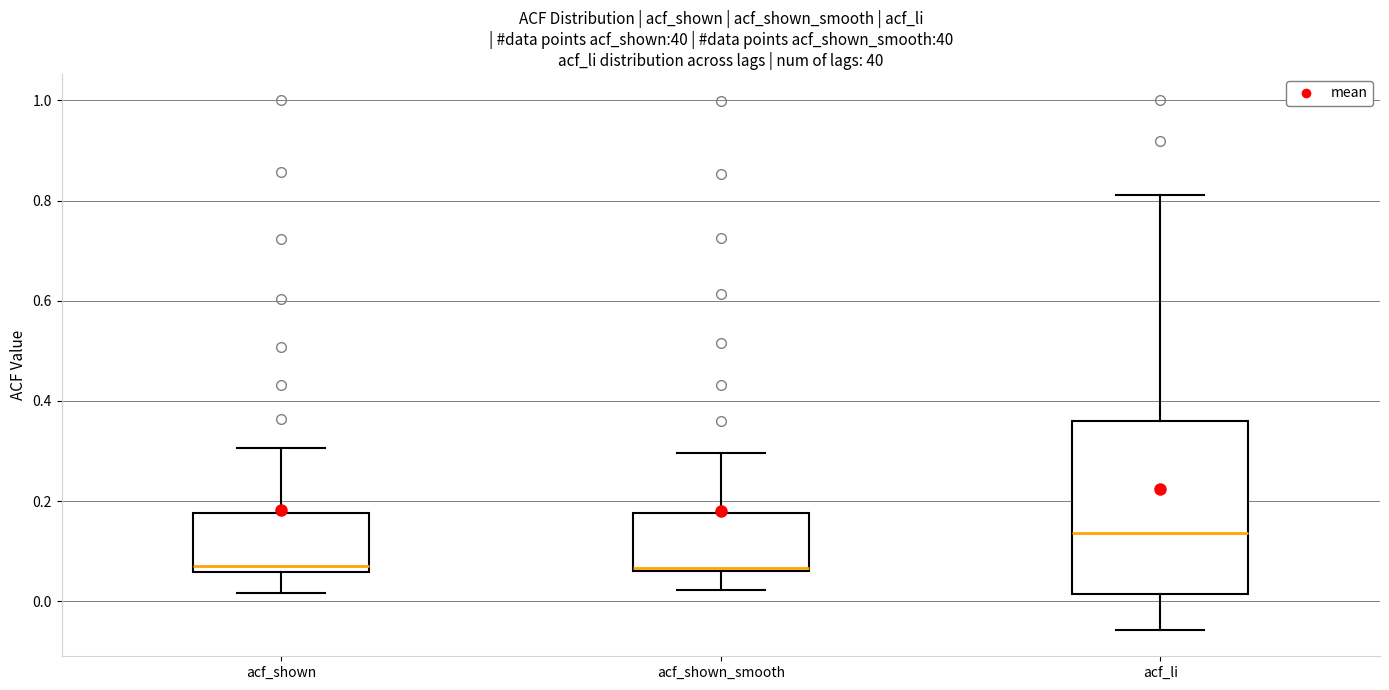

Which box is the tallest, from its lower edge to its upper edge?

acf_li